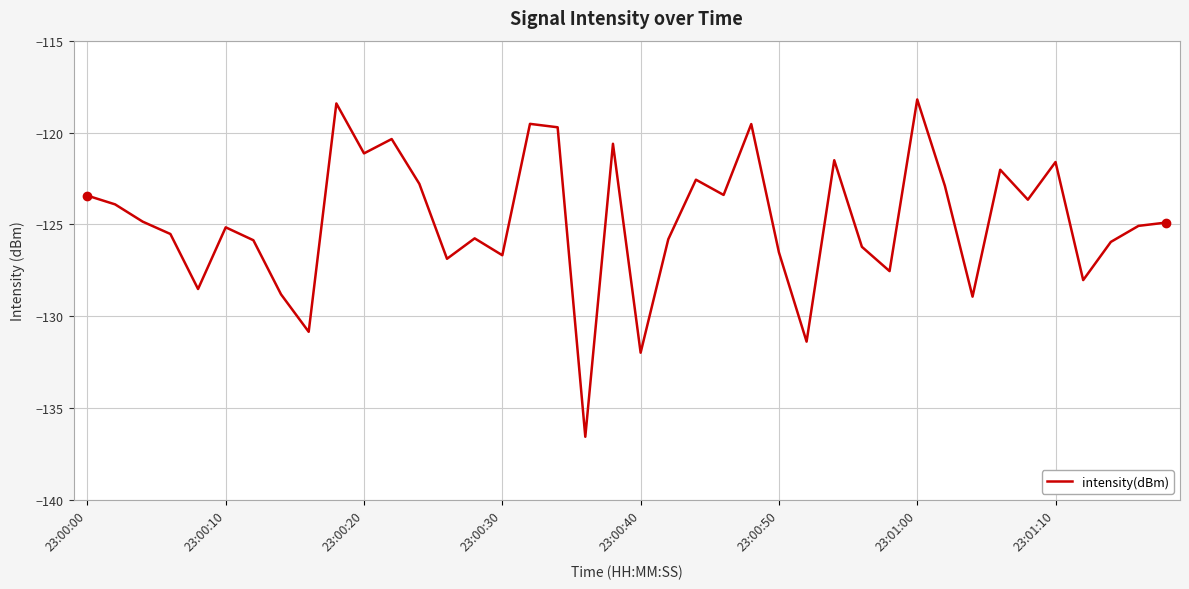

What is the minimum value shown in the chart?

-136.6